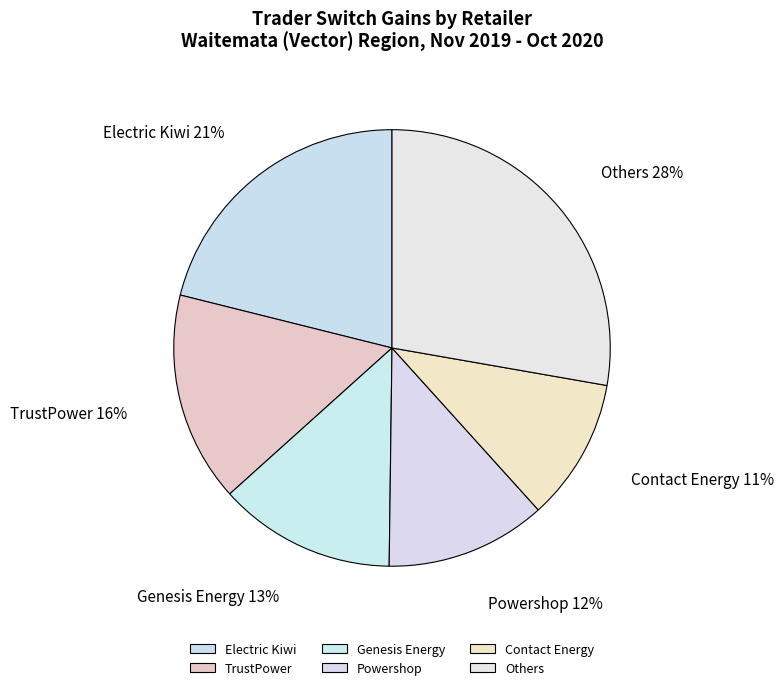

Which category has the smallest portion of the pie?

Contact Energy